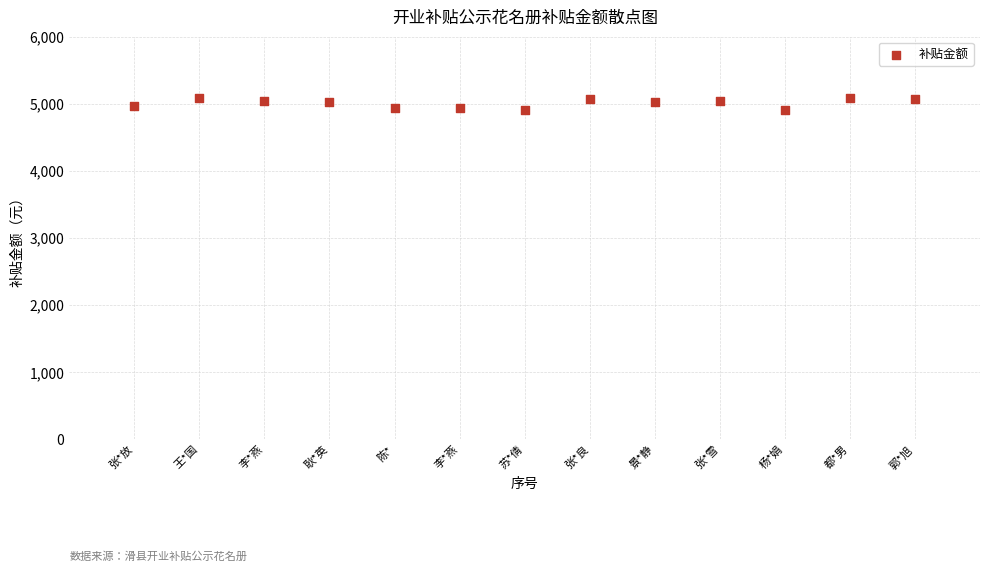

What is the range of X values (max minus min)?

12.0